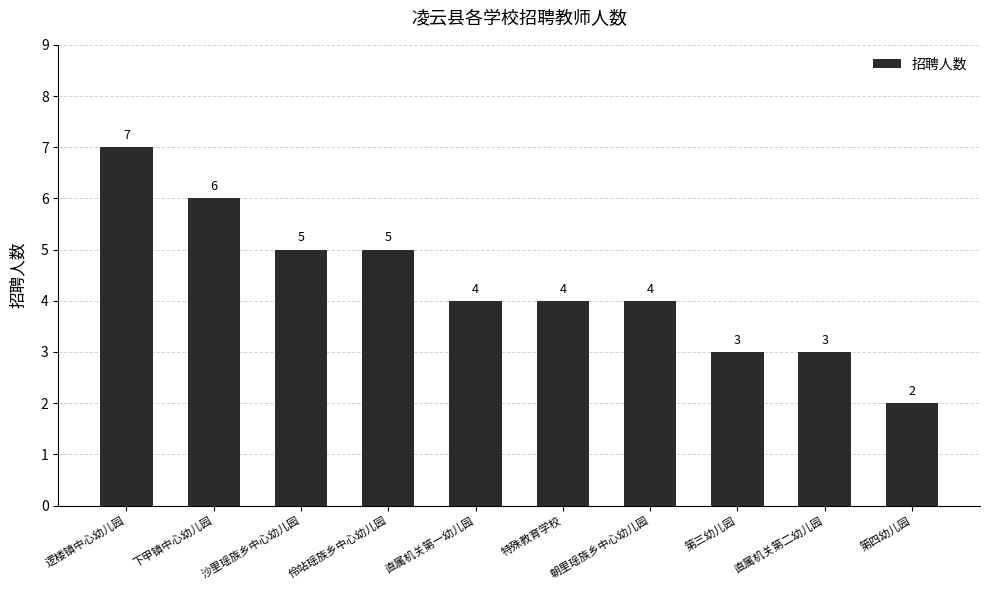

Which category has the highest value across all series?

逻楼镇中心幼儿园